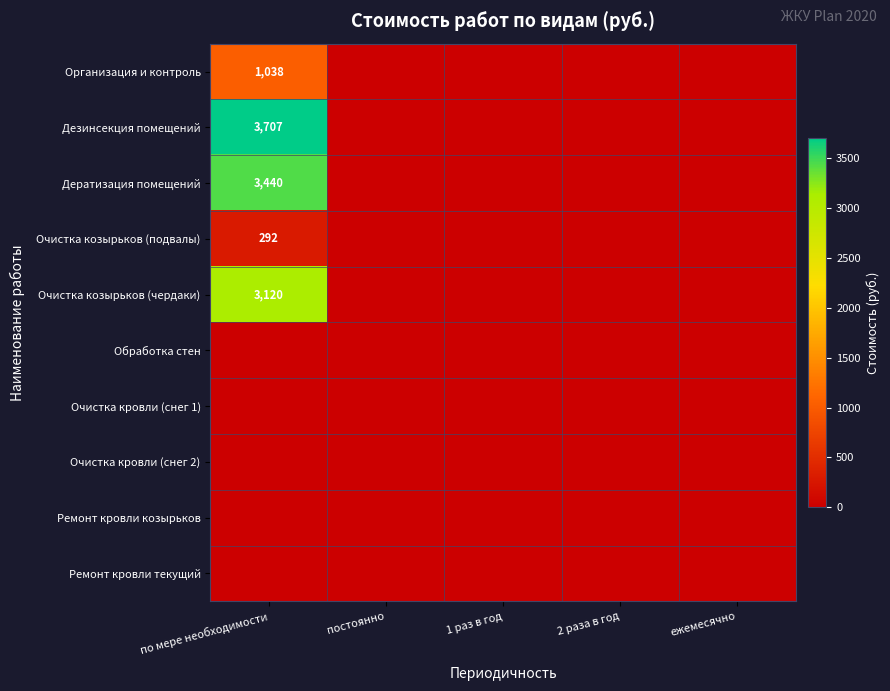

The Дезинсекция помещений series shows 927 at по мере необходимости. True or false?

False